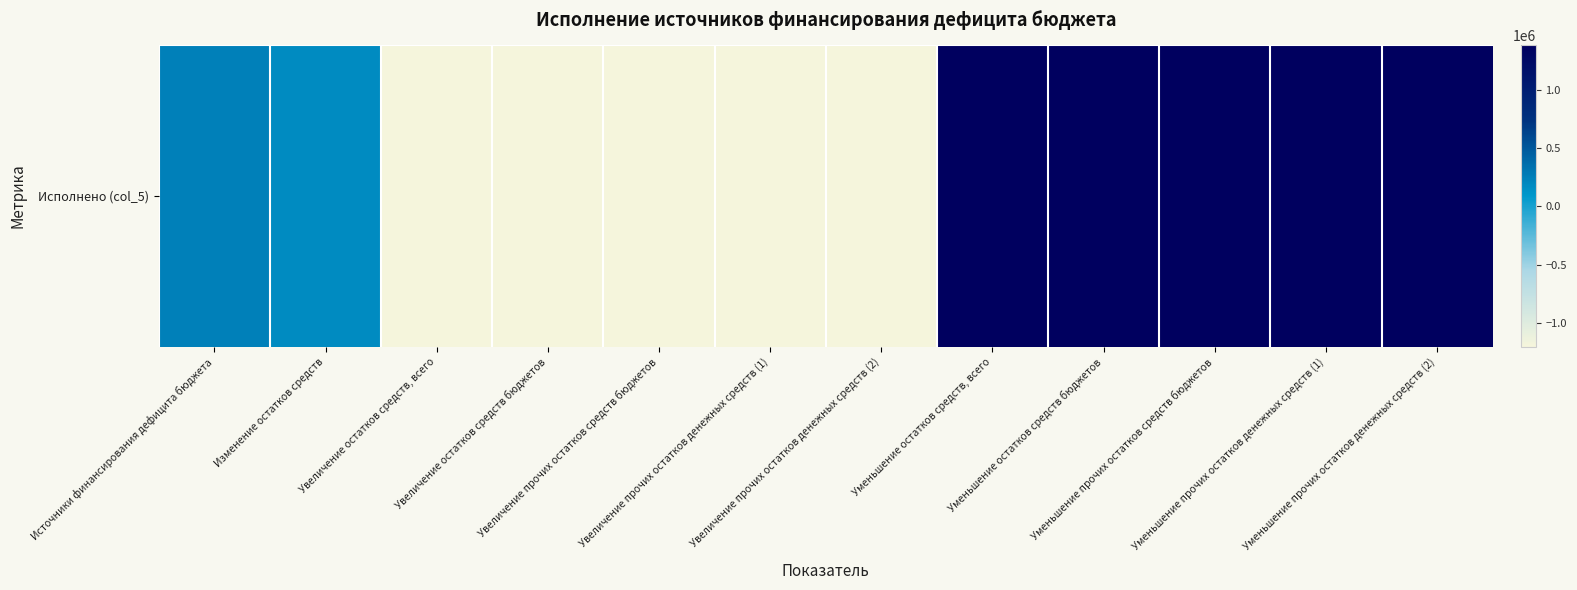

At which label is the value closest to 89308?

Изменение остатков средств